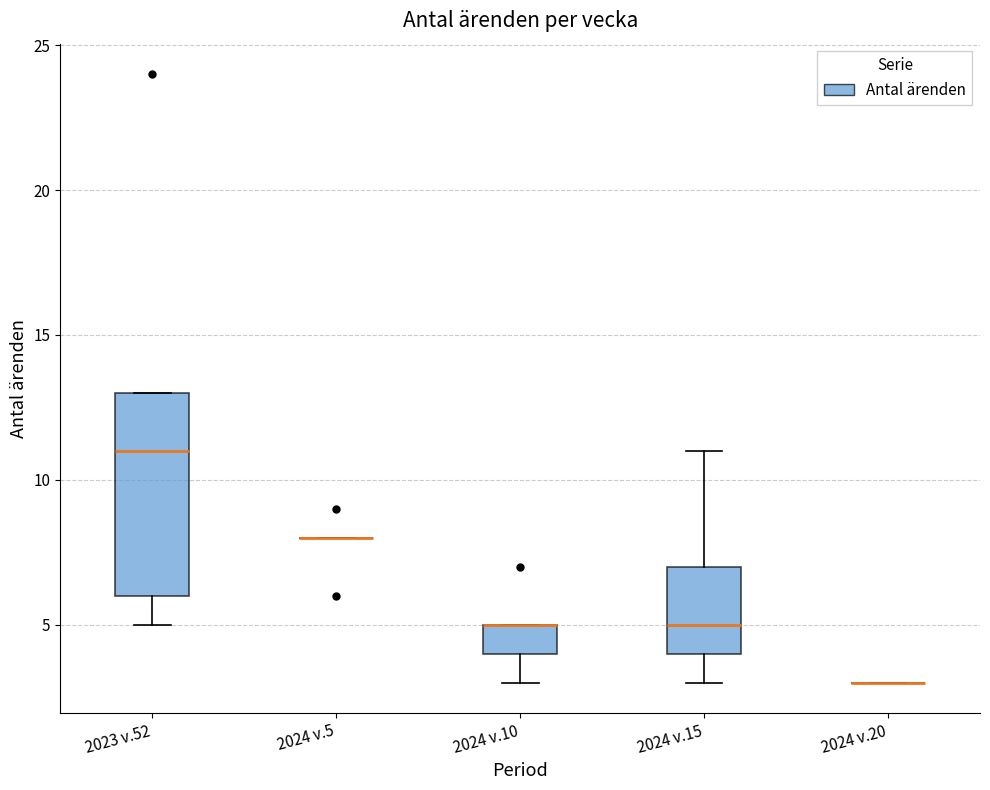

Reading left to right, transcribe this box plot: for each box, give where its median line is, the range the box spans, and where its two whiskers end, as read against the y-axis. The values are not printed on the chart, so give them approximately, as read against the axis.

2023 v.52: median 11, box 6 to 13, whiskers 5 to 13
2024 v.5: box collapsed to a line at 8, whiskers 8 to 8
2024 v.10: median 5 (drawn on the box's upper edge), box 4 to 5, whiskers 3 to 5
2024 v.15: median 5, box 4 to 7, whiskers 3 to 11
2024 v.20: box collapsed to a line at 3, whiskers 3 to 3